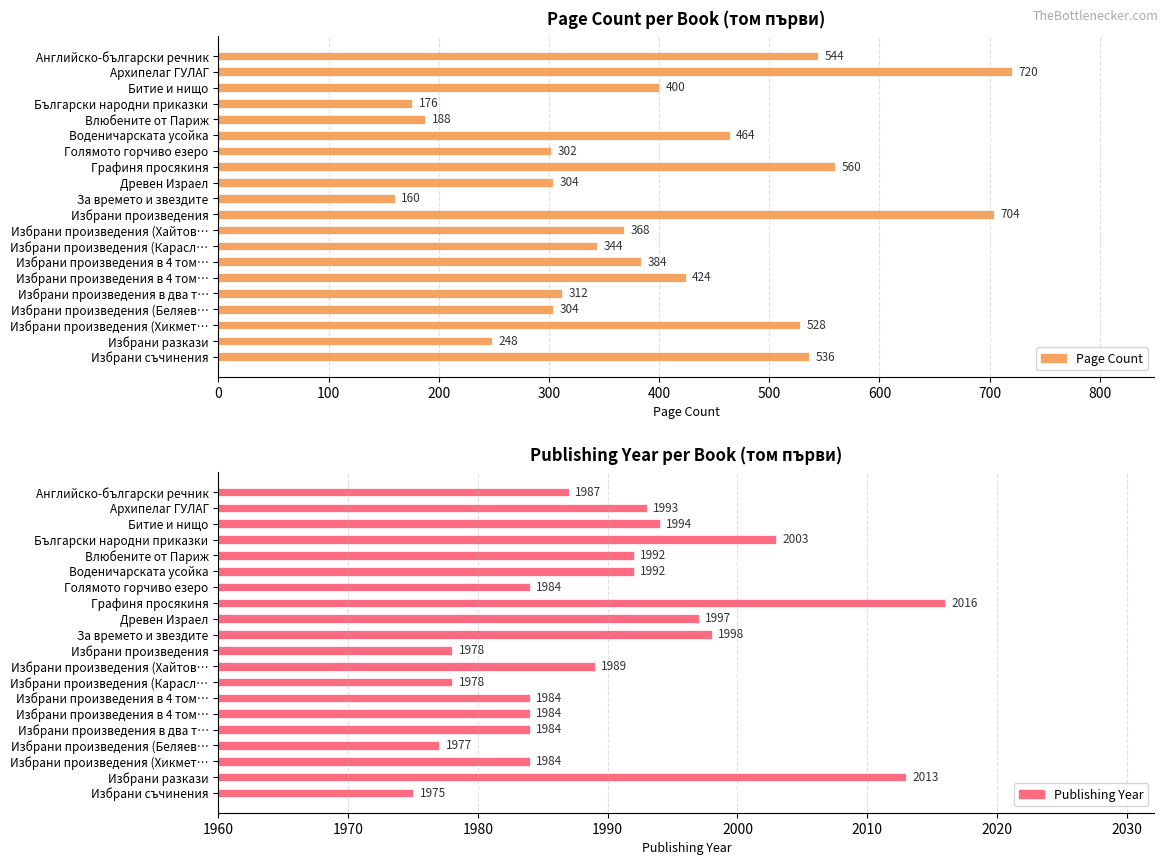

What is the greatest value displayed?

2016